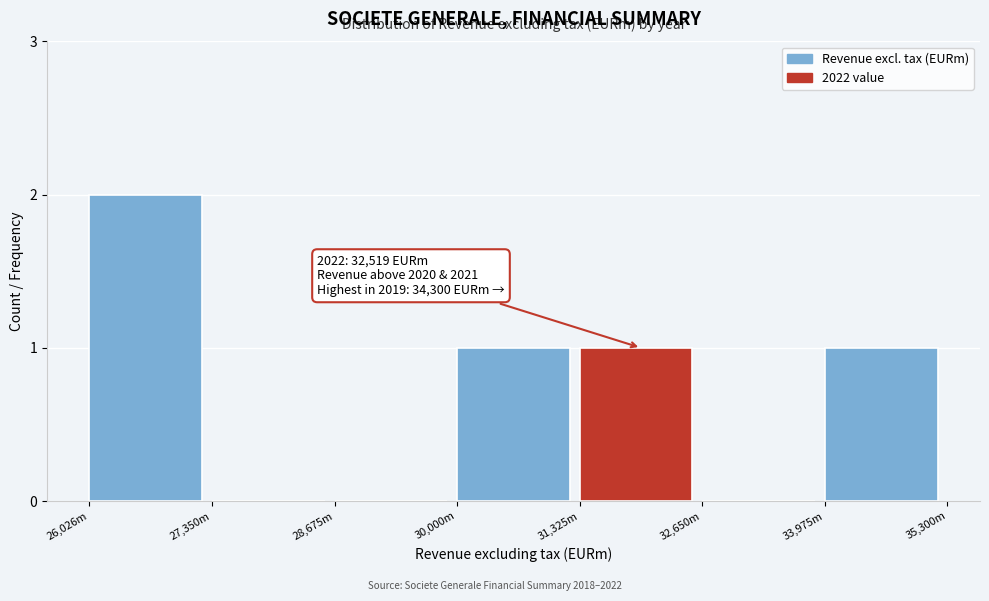

Reading left to right, extract all data points from this chart.

26,026m=2	27,350m=0	28,675m=0	30,000m=1	31,325m=1	32,650m=0	33,975m=1